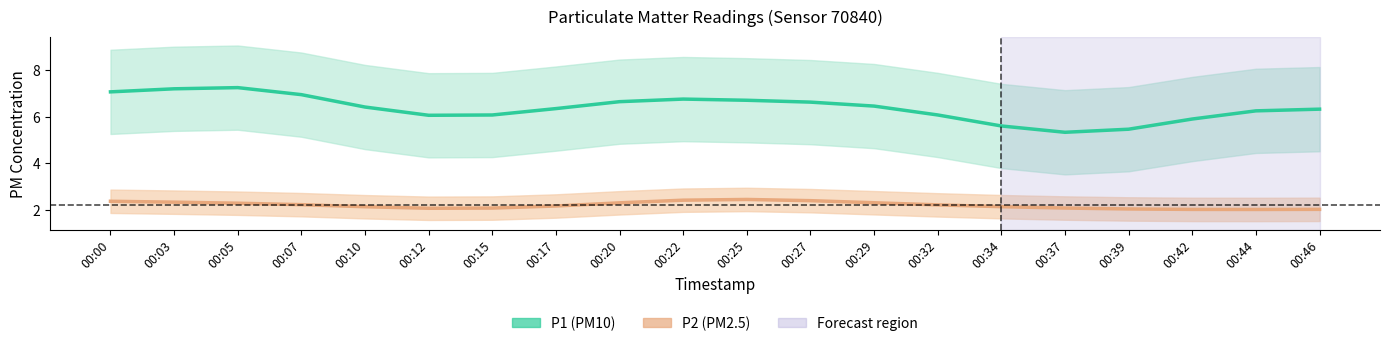

What is the smallest value displayed?

2.0